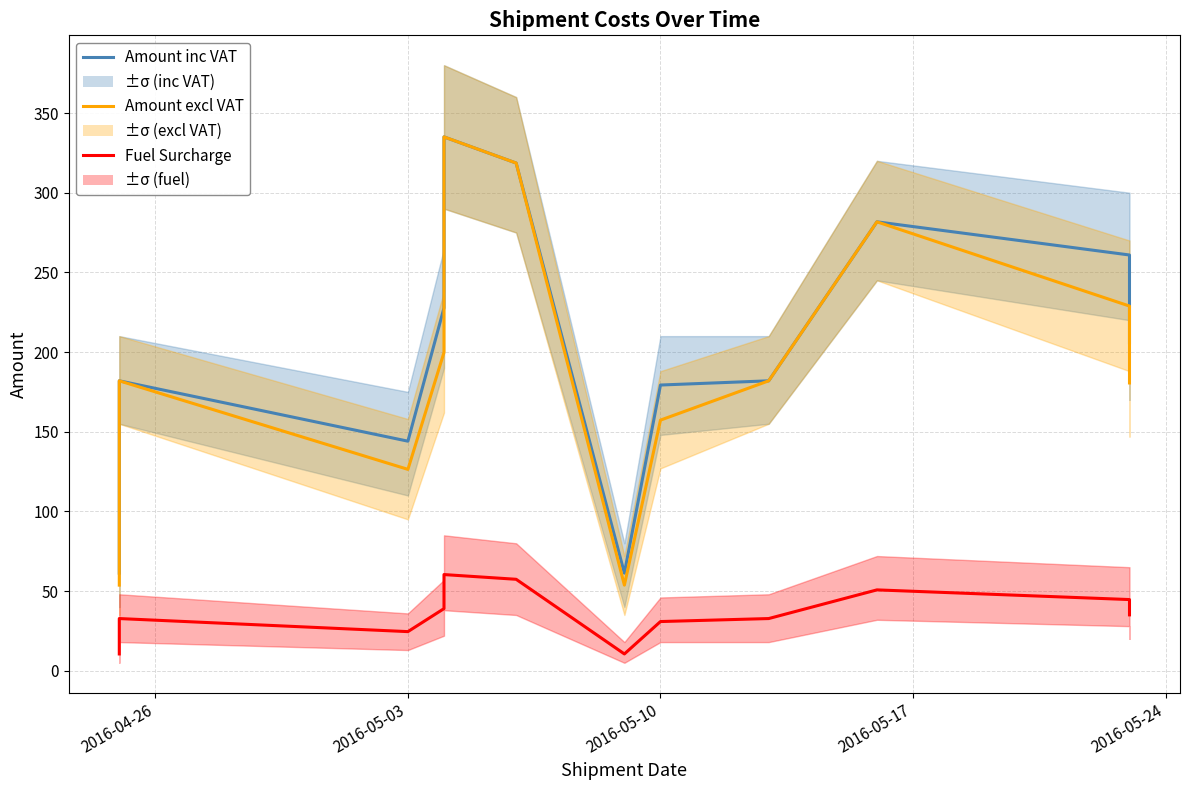

What is the average value of the Amount excl VAT series?

181.0